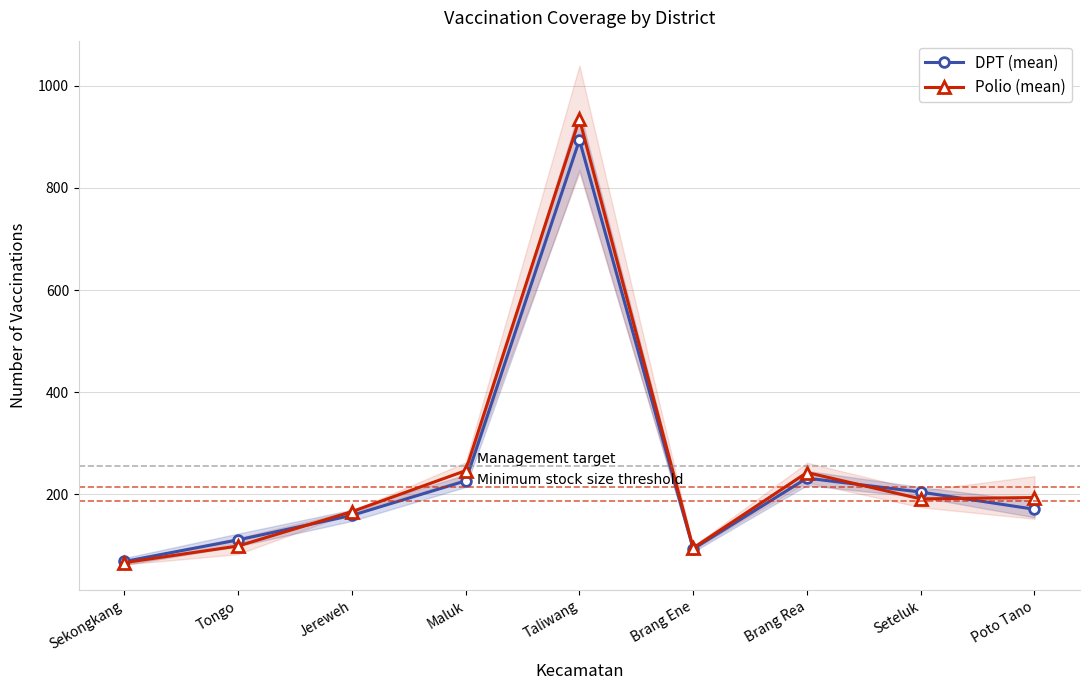

True or false: DPT (mean) has a value of 108.2 at Maluk.

False